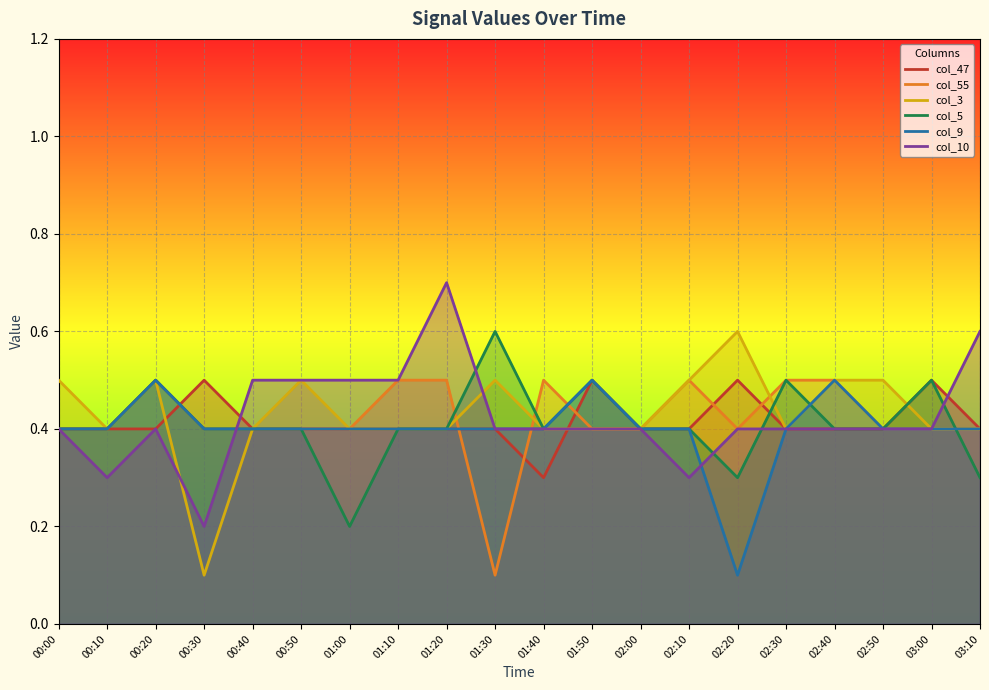

What position from the right is 03:00?

2